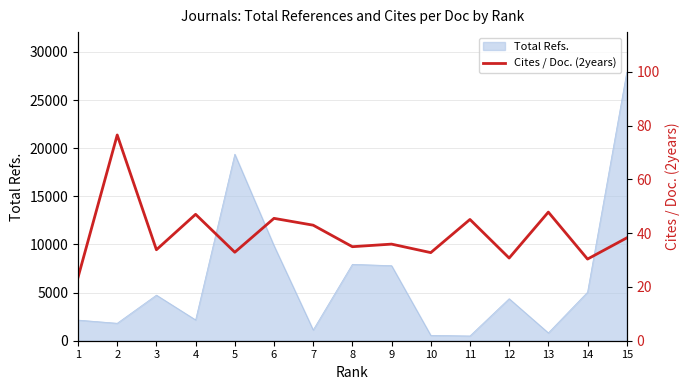

Where is the first local maximum?

2